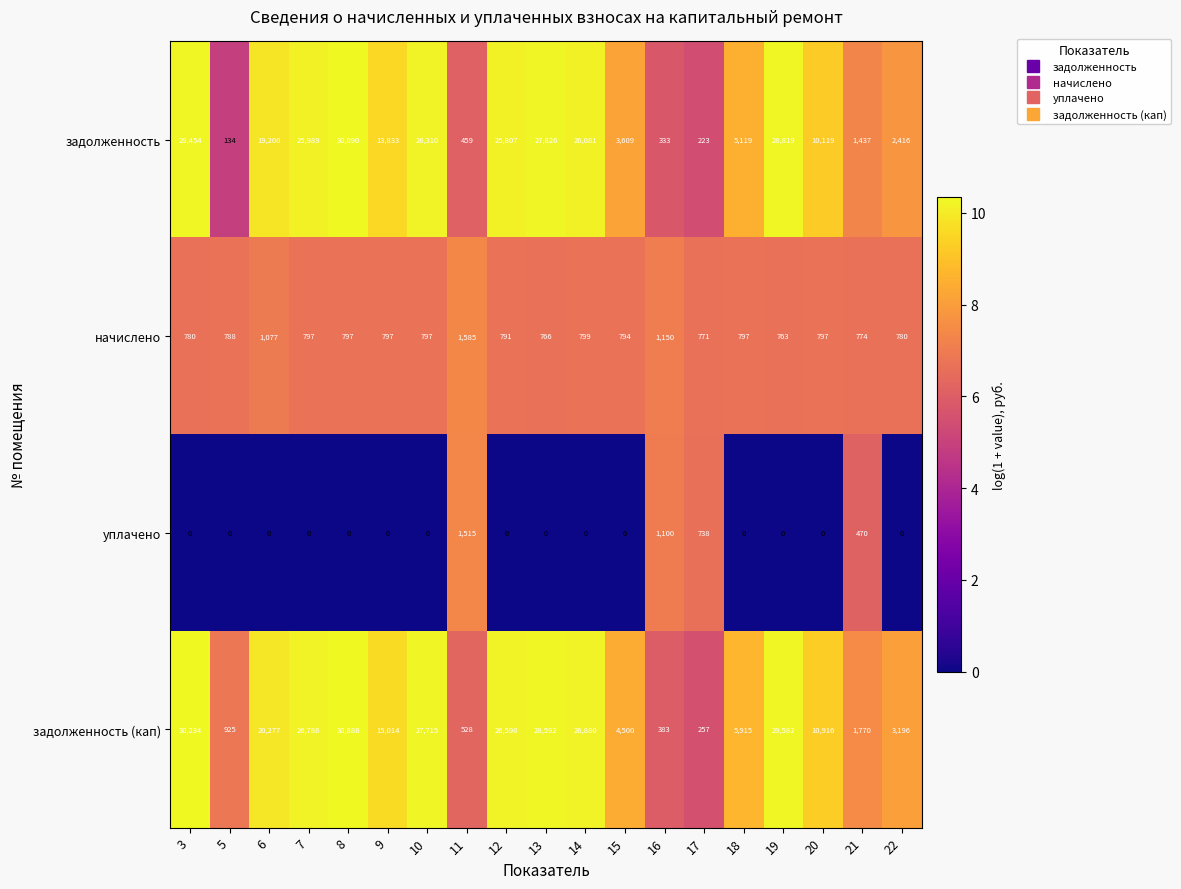

What is the difference between the уплачено values at 17 and 11?

777